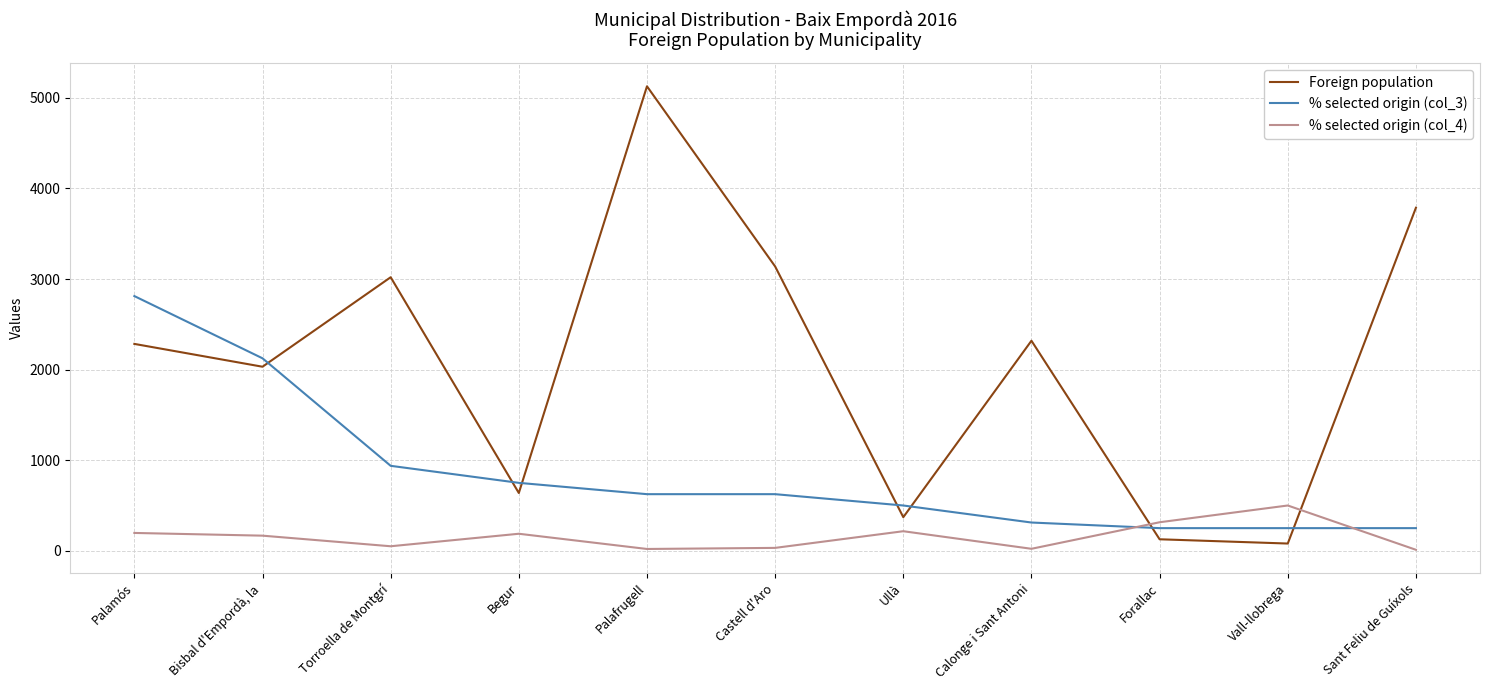

How many interior local peaks does the Foreign population series have?

3